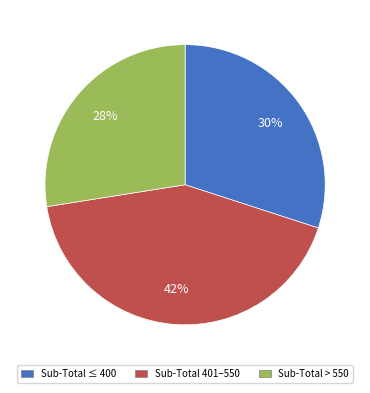

Is there any slice that represents more than half of the pie?

No